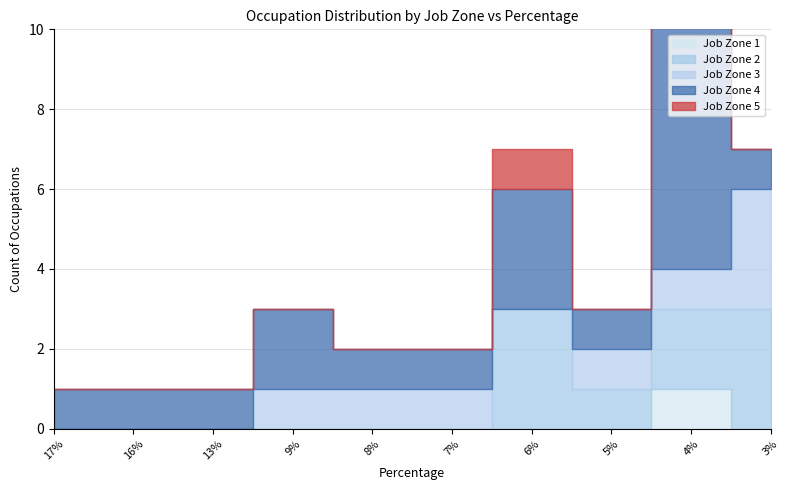

At which category does the chart reach its minimum across all series?

17%